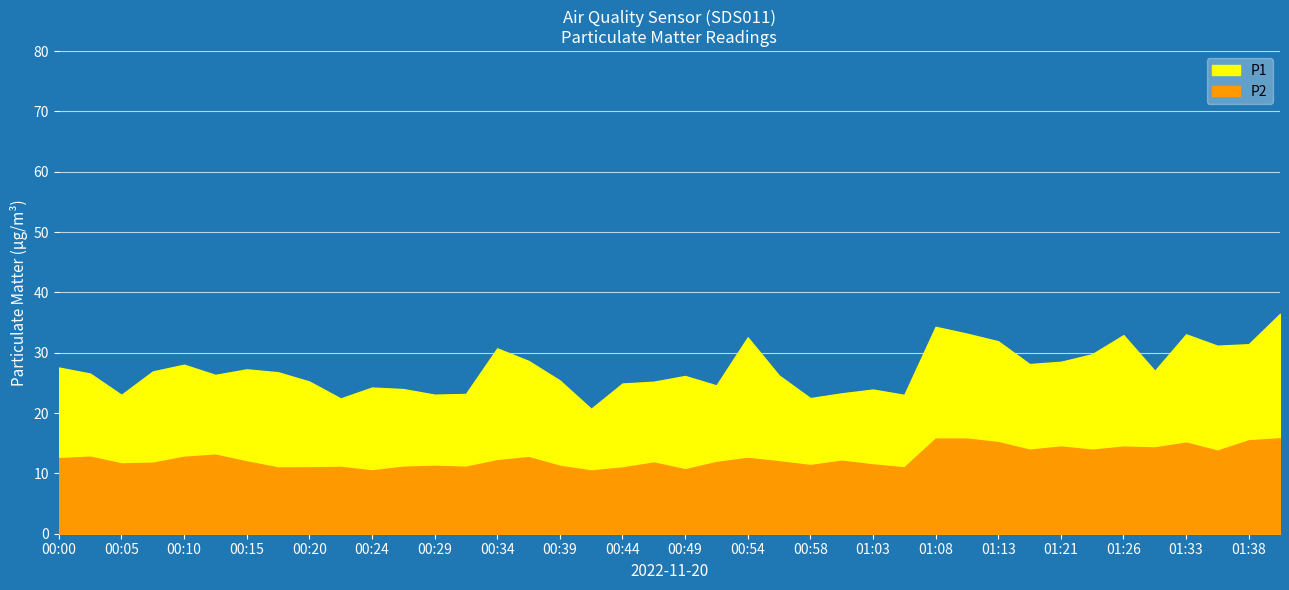

Reading left to right, transcribe all the data shown in this chart.

P1: 27.6	26.6	23.0	26.9	28.0	26.3	27.2	26.8	25.2	22.4	24.2	24.0	23.1	23.2	30.7	28.6	25.4	20.7	24.9	25.2	26.1	24.6	32.5	26.2	22.5	23.3	23.9	23.0	34.3	33.2	31.9	28.1	28.5	29.8	32.9	27.0	33.0	31.2	31.4	36.5
P2: 12.5	12.8	11.7	11.8	12.8	13.1	12.0	11.0	11.0	11.1	10.5	11.1	11.2	11.1	12.2	12.7	11.2	10.5	11.0	11.8	10.7	11.9	12.6	12.0	11.4	12.1	11.5	11.0	15.8	15.8	15.2	13.9	14.4	13.9	14.4	14.3	15.1	13.8	15.5	15.8